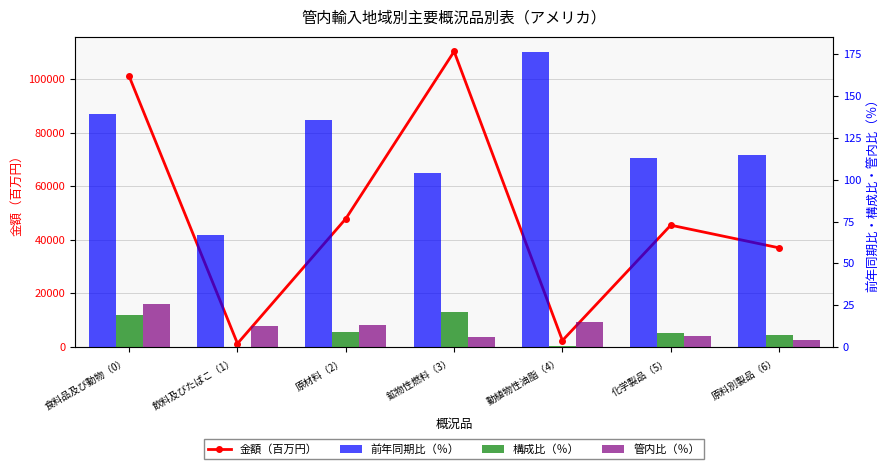

What is the spread (max minus min) of values at 原材料（2）?

47905.9